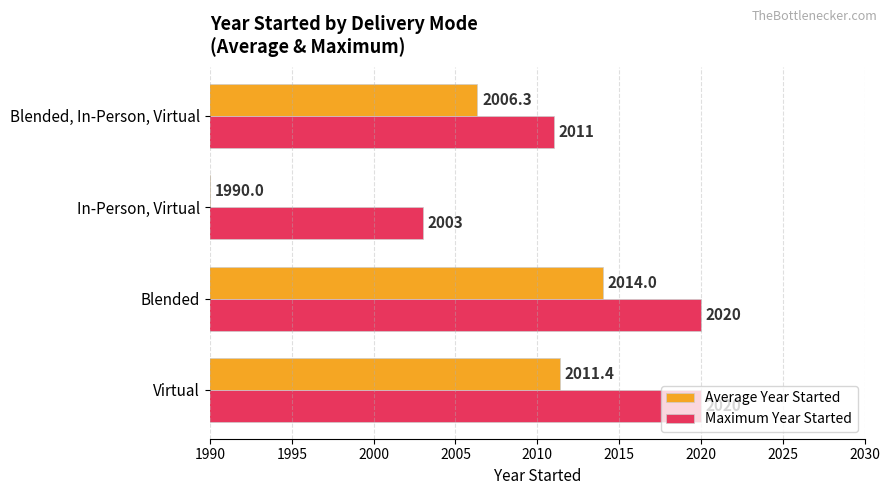

The value of Average Year Started at Blended, In-Person, Virtual is 504.7. True or false?

False